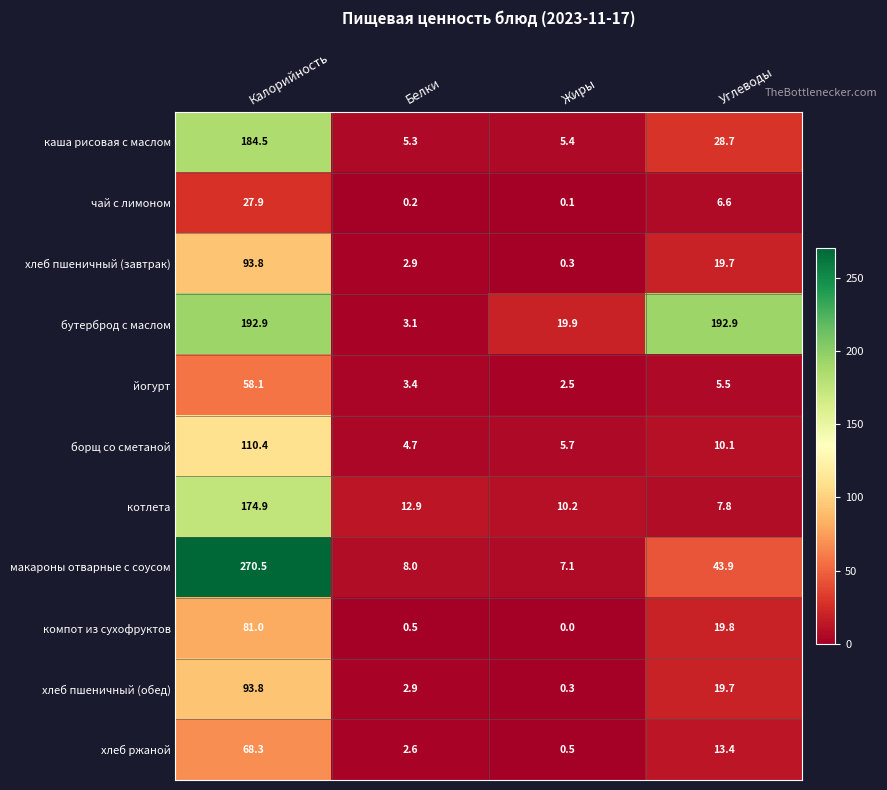

Rank the categories by чай с лимоном value from lowest to highest.

Жиры, Белки, Углеводы, Калорийность